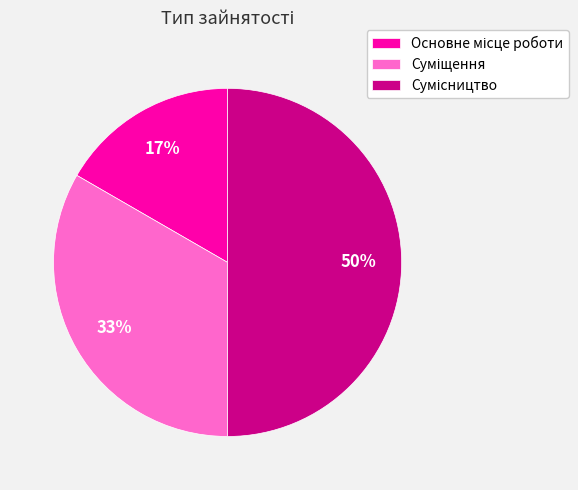

To the nearest percent, what is the average slice percentage?

33%